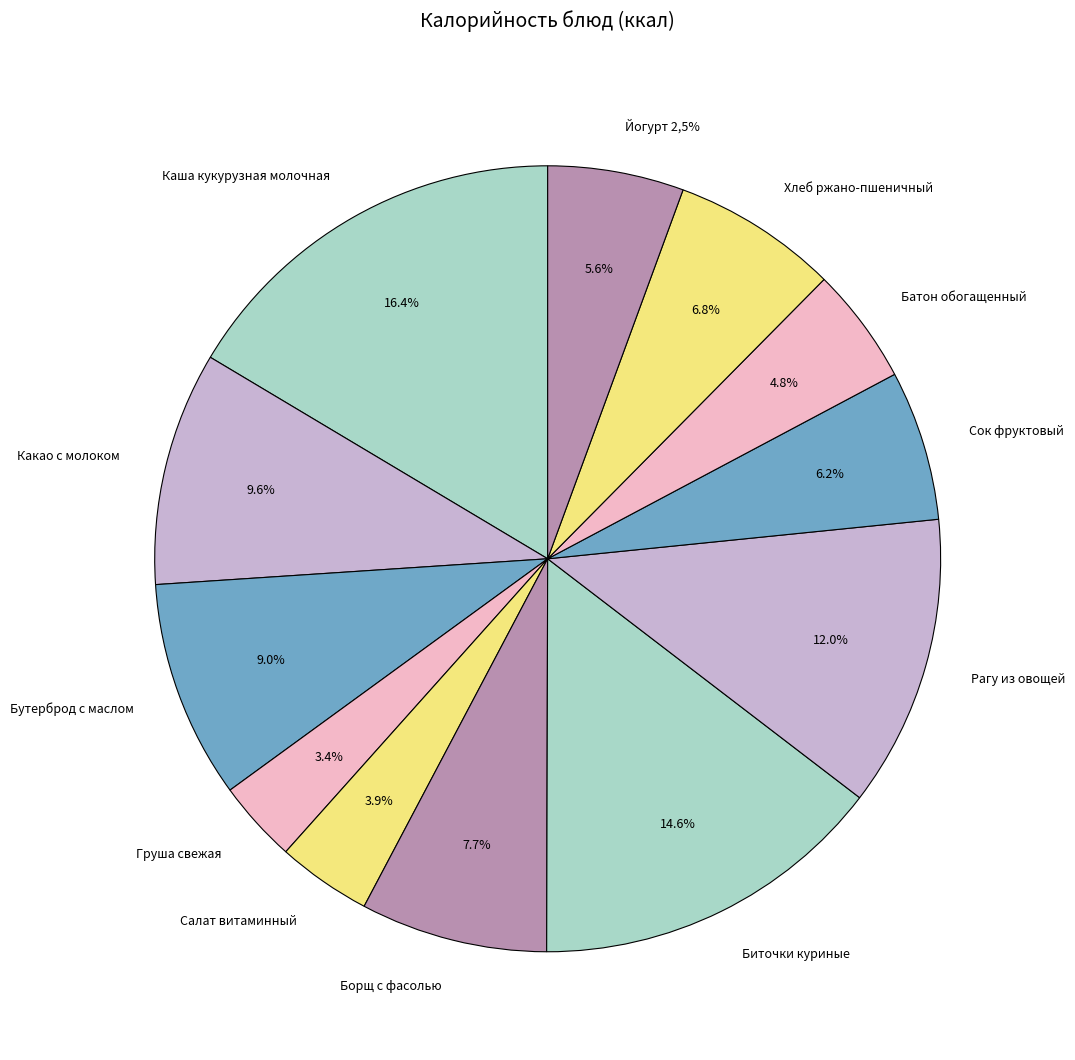

True or false: Какао с молоком accounts for 17% of the total.

False